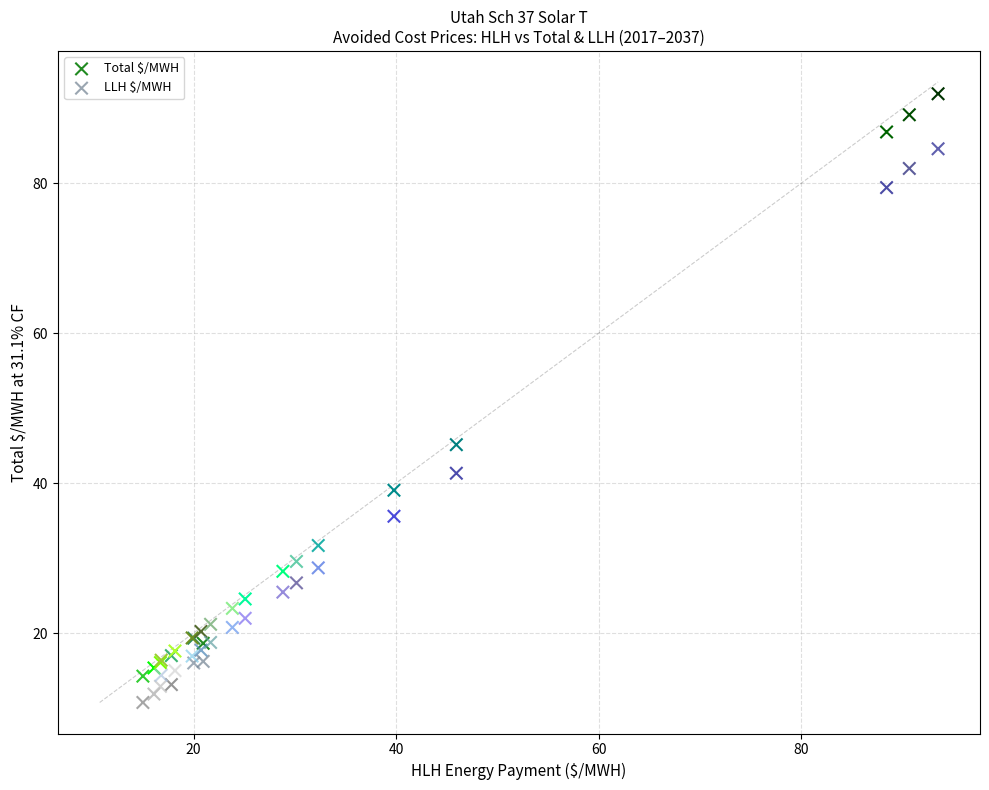

In the LLH $/MWH series, what Y value is closest to 47?

41.3